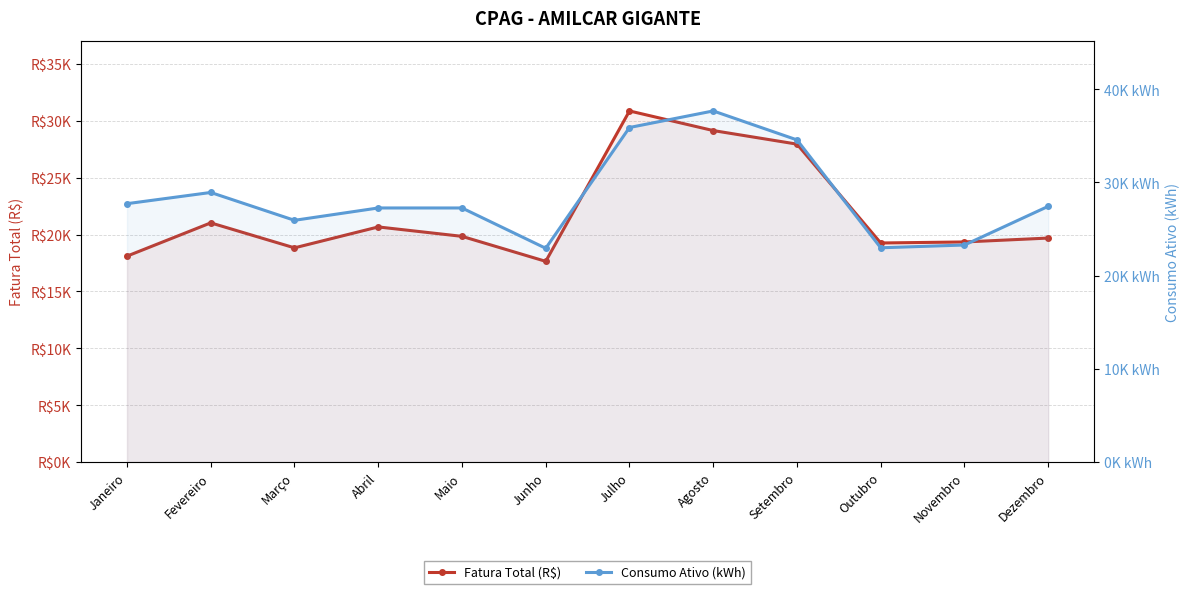

Reading right to left, extract all data points from this chart.

Fatura Total (R$): 19695.2	19352.5	19262.2	27954.8	29147.4	30872.3	17648.2	19846.5	20674.0	18834.7	21031.6	18106.6
Consumo Ativo (kWh): 27435.0	23285.0	22987.0	34561.0	37667.0	35891.0	22933.0	27258.0	27259.0	25934.0	28922.0	27719.0